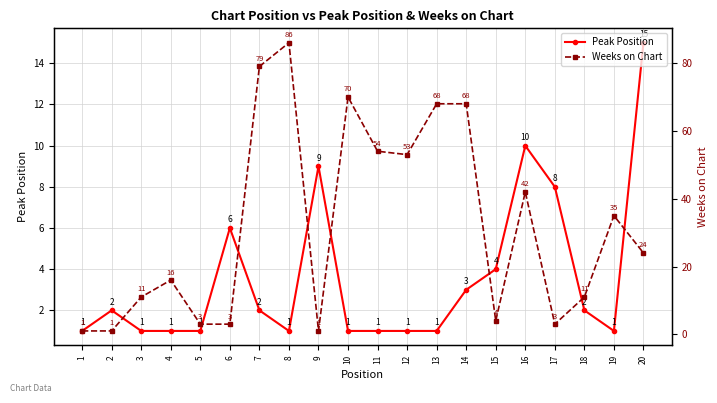

Which series changed the most between 19 and 20?

Peak Position